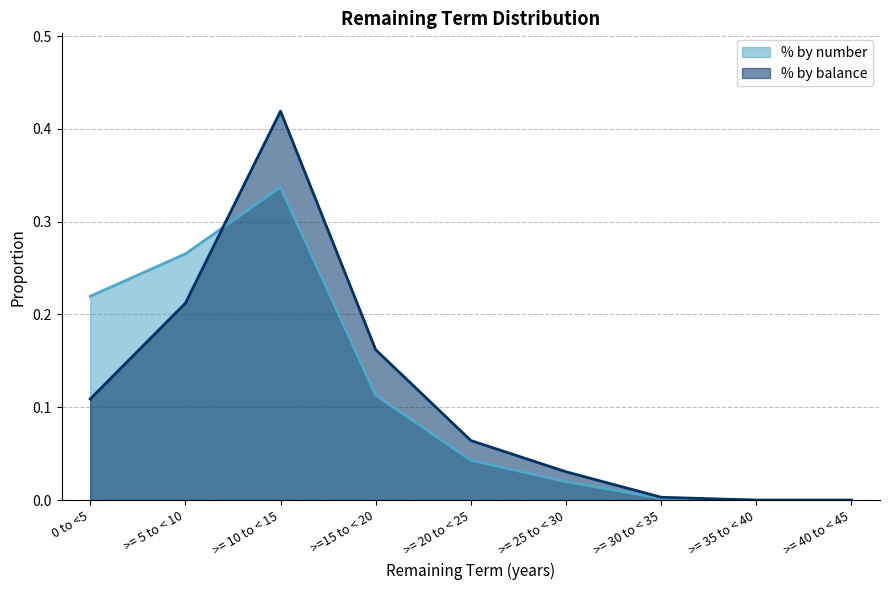

Which series has the largest total across all categories?

% by number